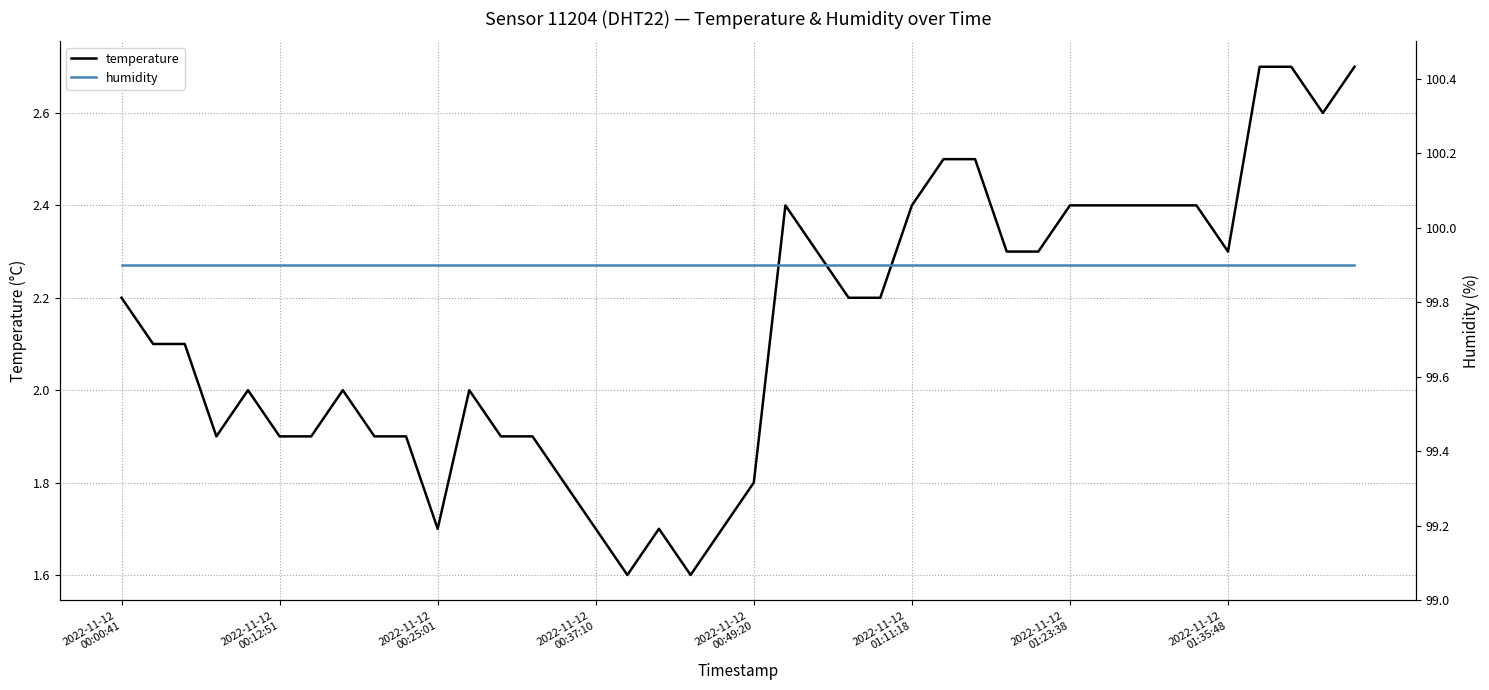

How many data points in temperature are less than 2?

15